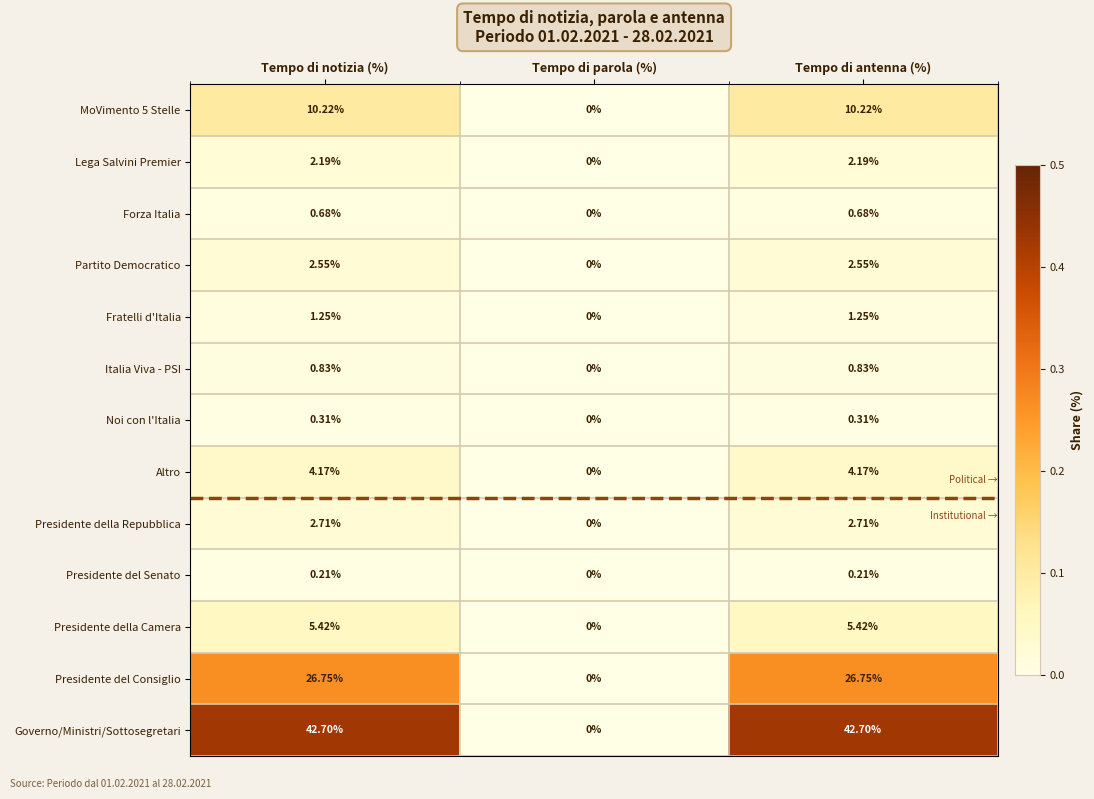

Which series has the largest total across all categories?

Governo/Ministri/Sottosegretari